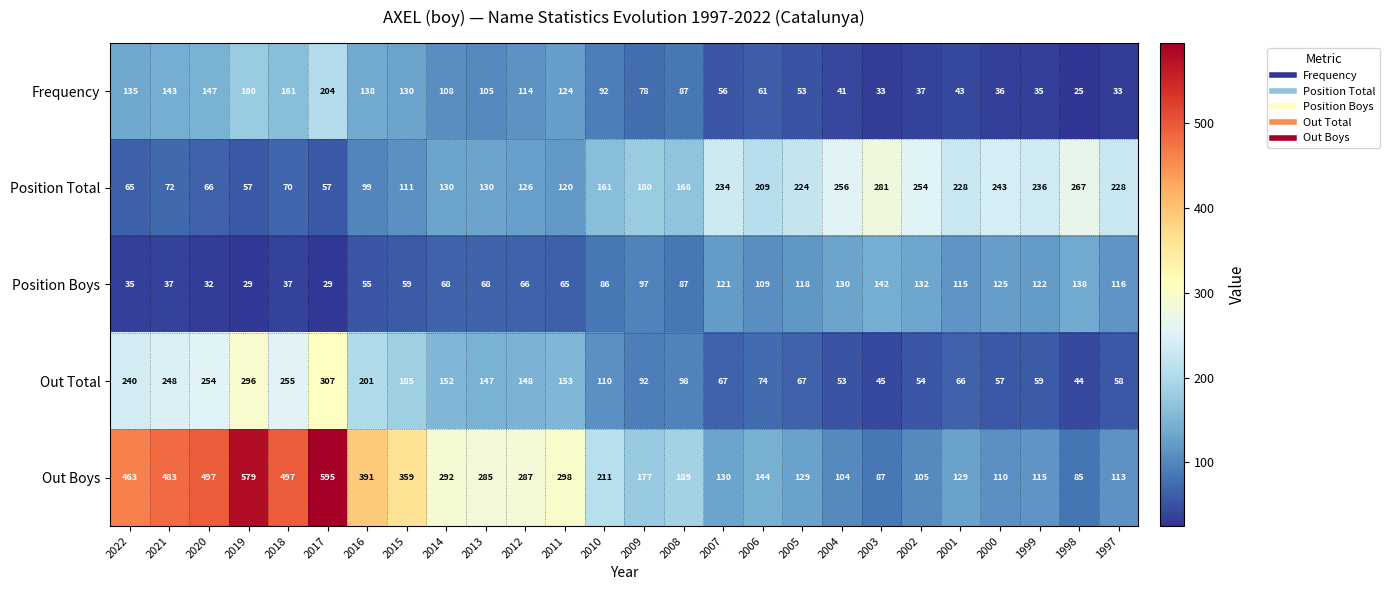

What is the greatest value displayed?

595